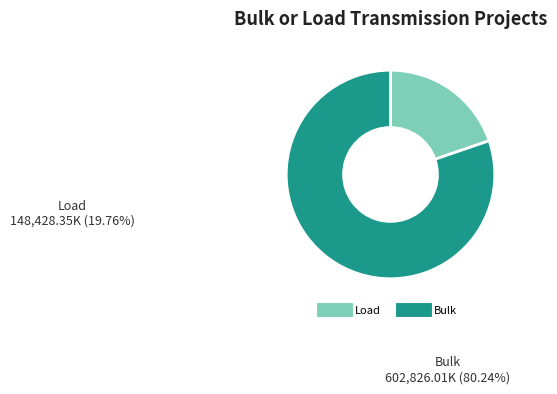

Is it true that Bulk is 95% of the pie?

False